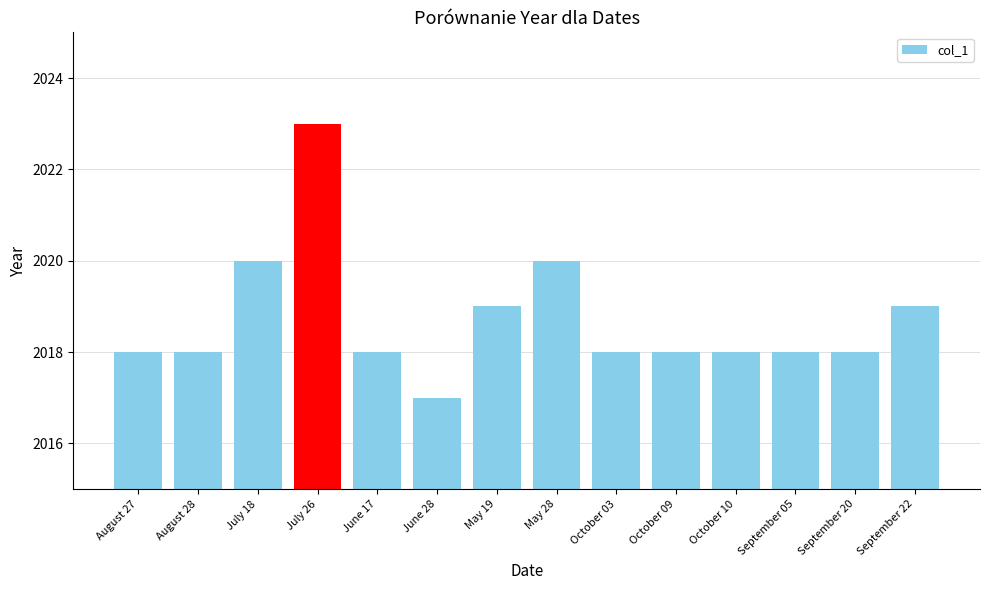

Reading left to right, transcribe all the data shown in this chart.

2018	2018	2020	2023	2018	2017	2019	2020	2018	2018	2018	2018	2018	2019